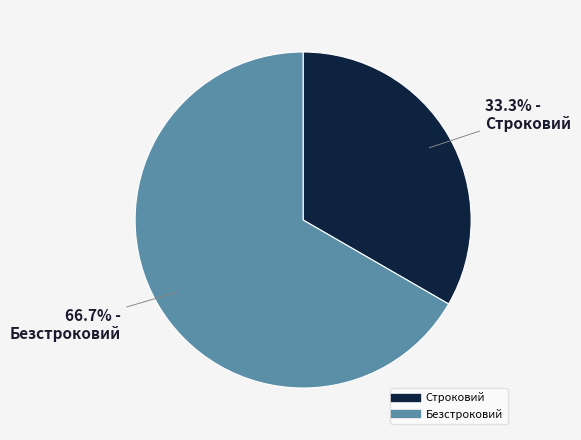

To the nearest percent, what is the combined percentage of Строковий and Безстроковий?

100%